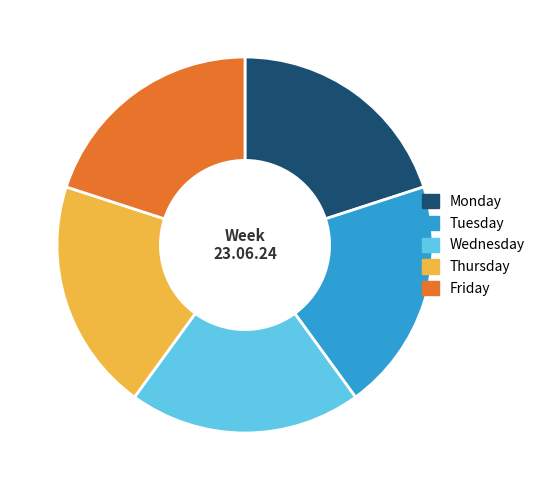

Approximately how many times larger is the value at Thursday compared to Tuesday?

1.0